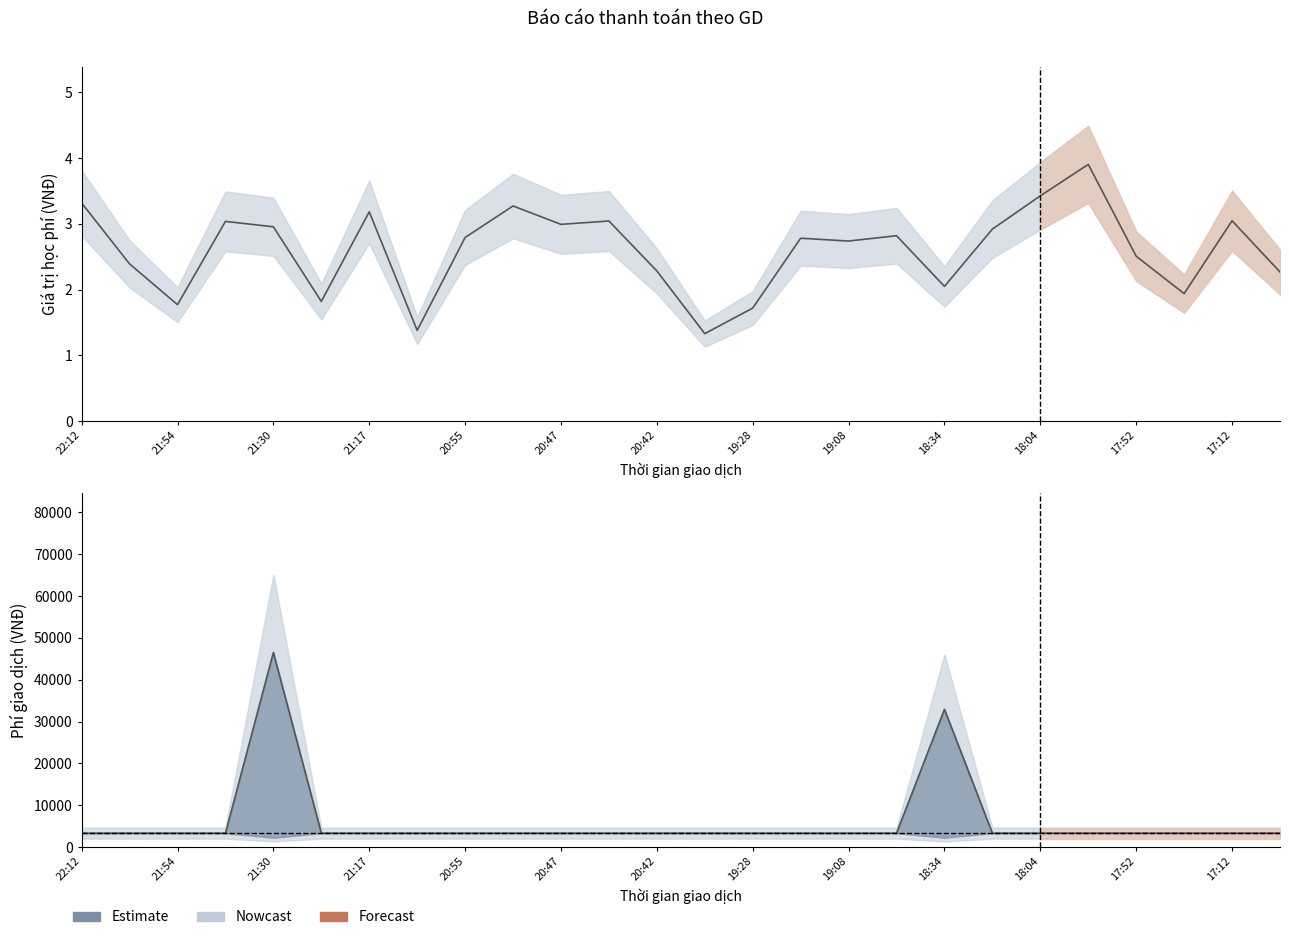

True or false: Phí xử lý has more than 1 points higher than both neighbors.

True